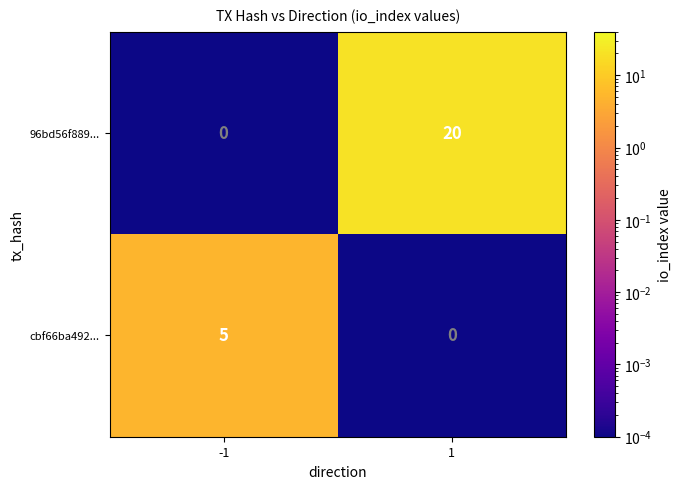

What is the difference between the highest and lowest values at -1?

5